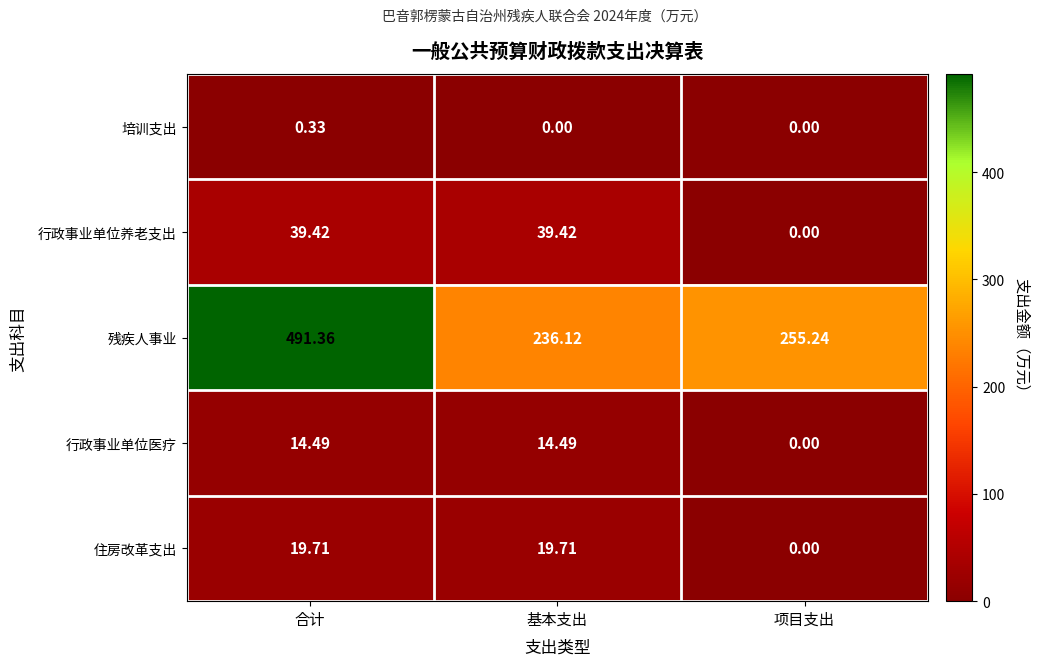

Between 基本支出 and 项目支出, which series saw the biggest shift?

行政事业单位养老支出